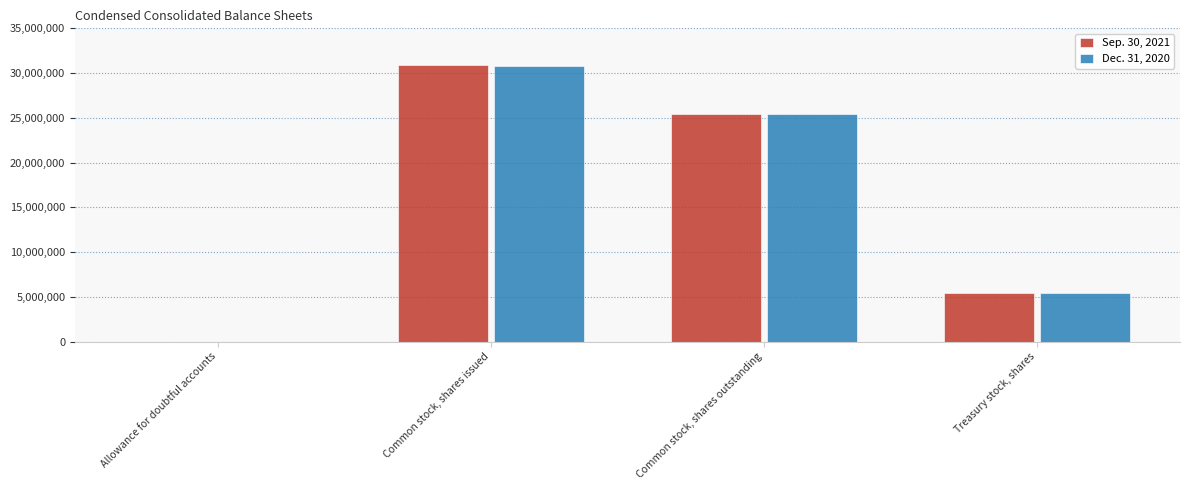

How many bars are there in each group?

2